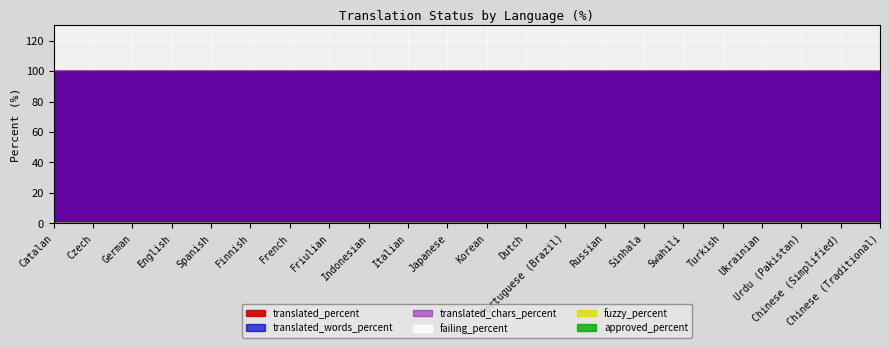

What position from the left is Turkish?

18